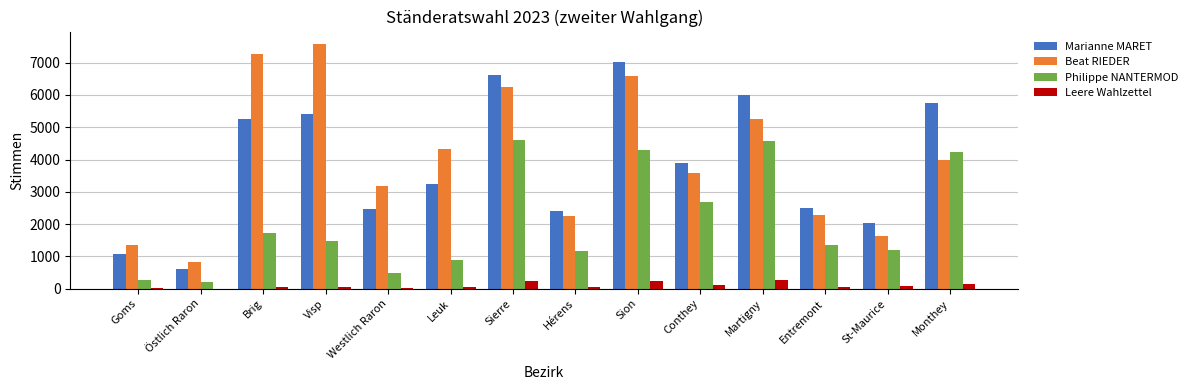

The value of Beat RIEDER at Sierre is 6234. True or false?

True